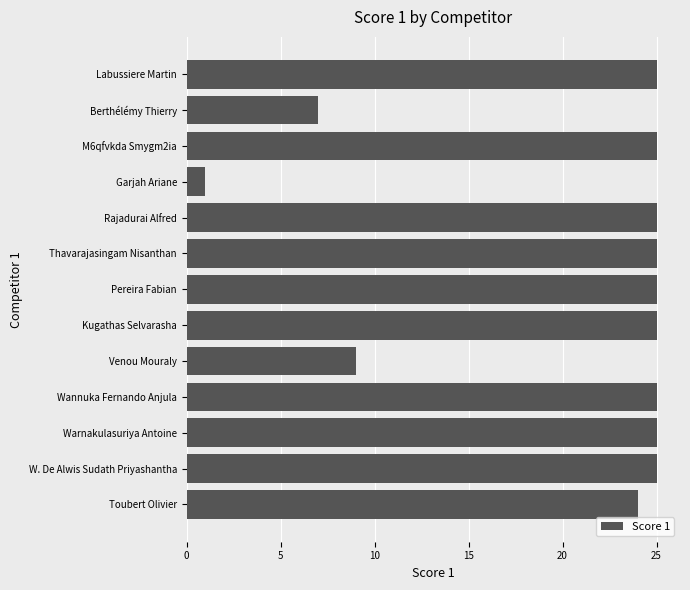

What is the sum of all values?

266